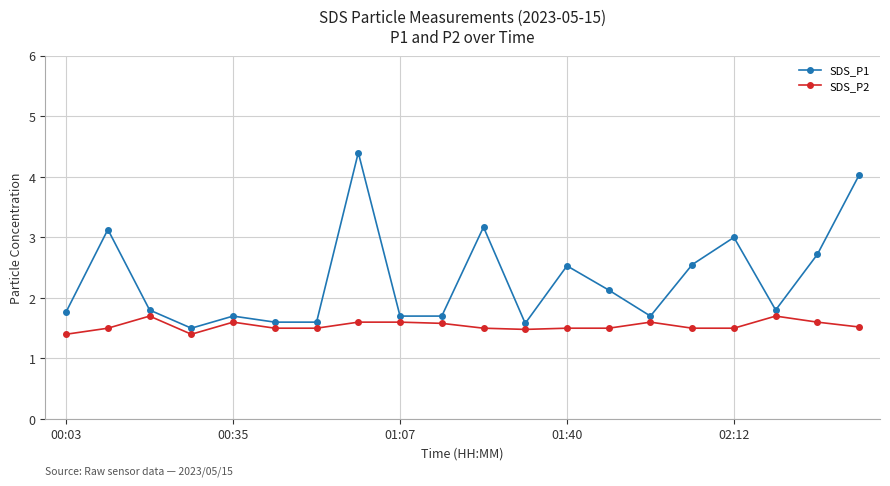

What is the value of the SDS_P2 point at the 16th from the left?

1.5